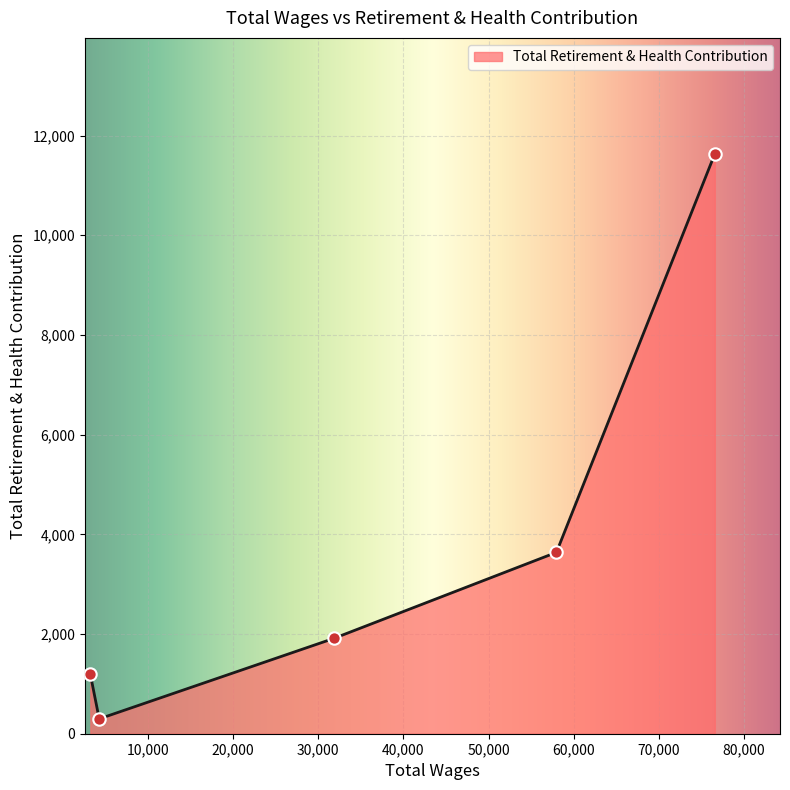

What is the greatest value displayed?

11632